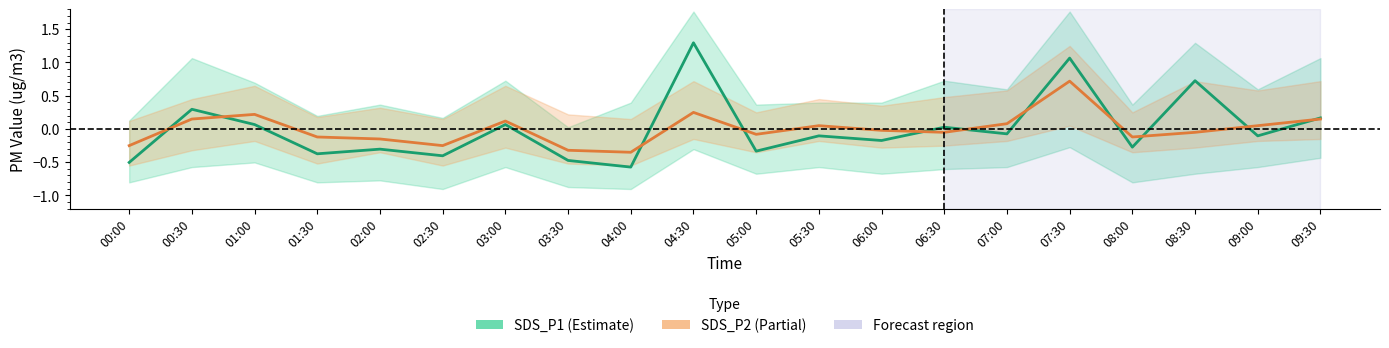

How many values in the SDS_P2 series are below 0?

11